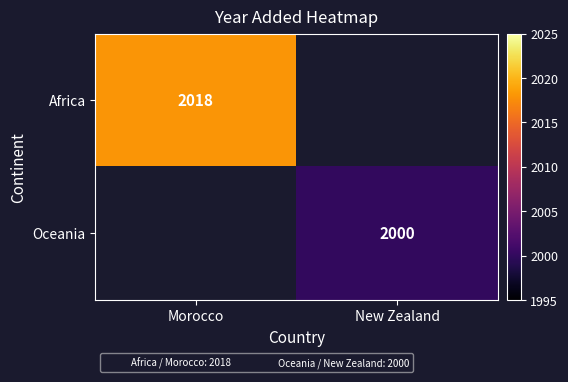

What is the minimum value shown in the chart?

2000.0